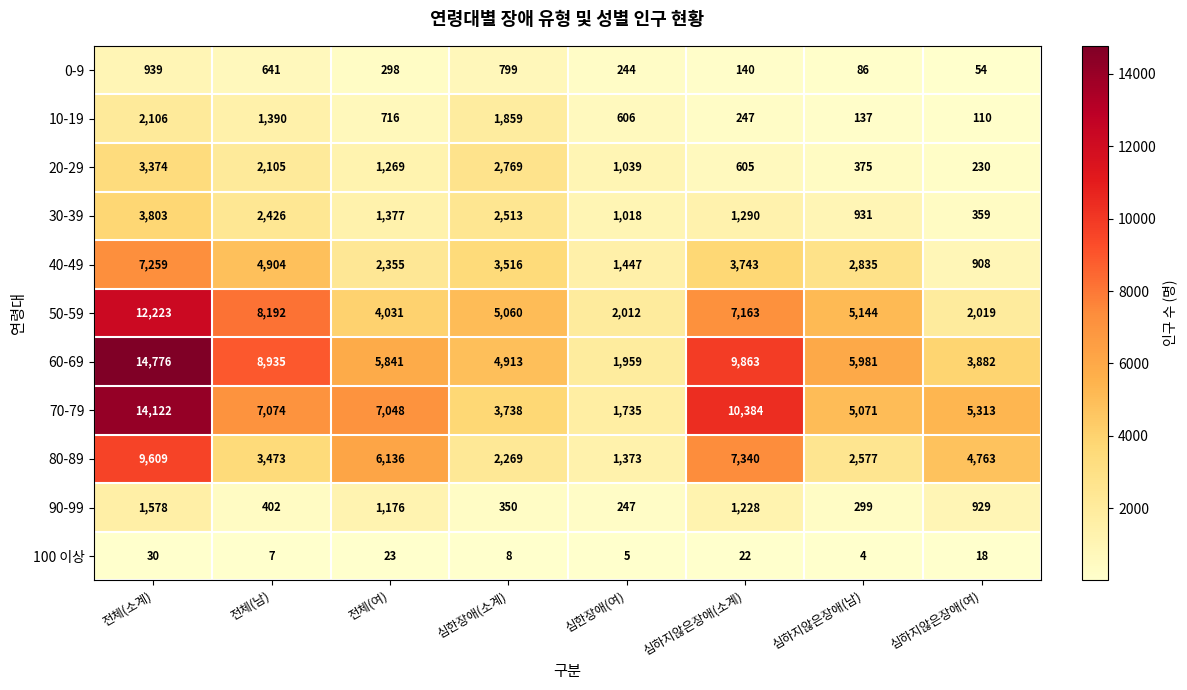

What is the difference between the 20-29 values at 전체(소계) and 심하지않은장애(소계)?

2769